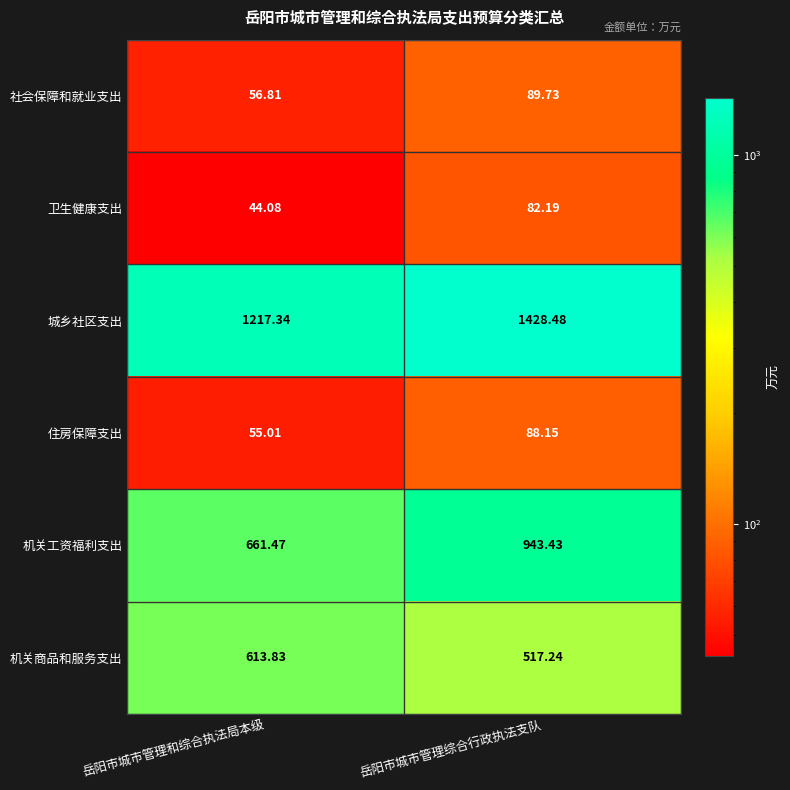

Which series has the largest total across all categories?

城乡社区支出